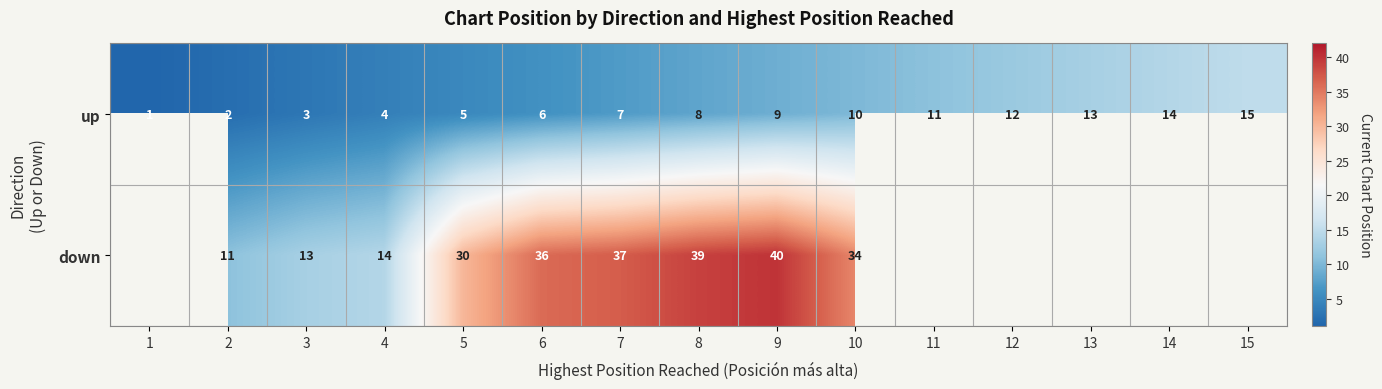

The value of up at 2 is 2. True or false?

True